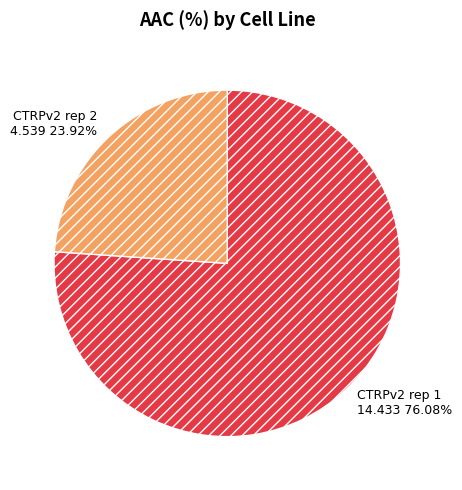

To the nearest percent, what percentage of the pie is CTRPv2 rep 2?

24%